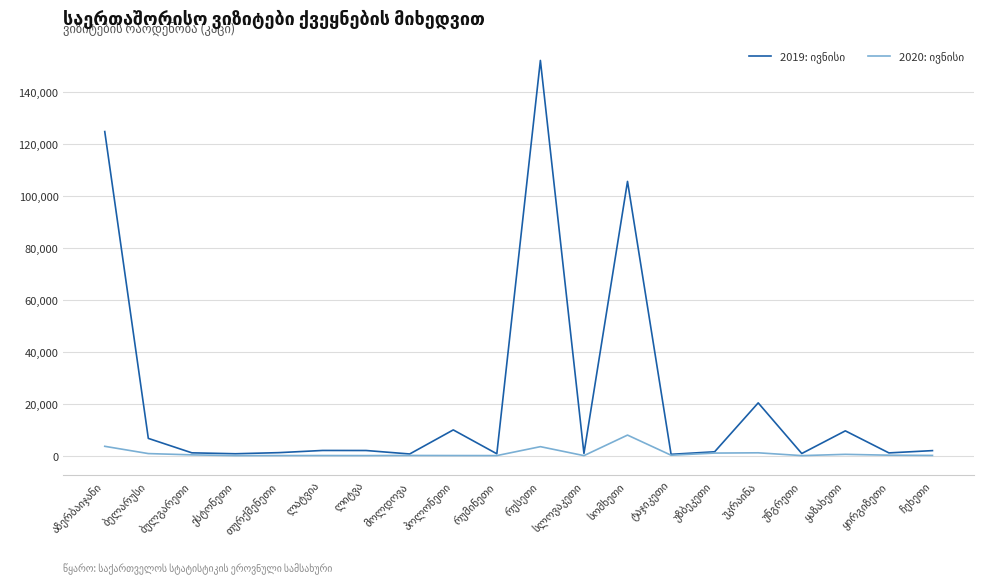

True or false: 2020: ივნისი and 2019: ივნისი cross at least once.

False